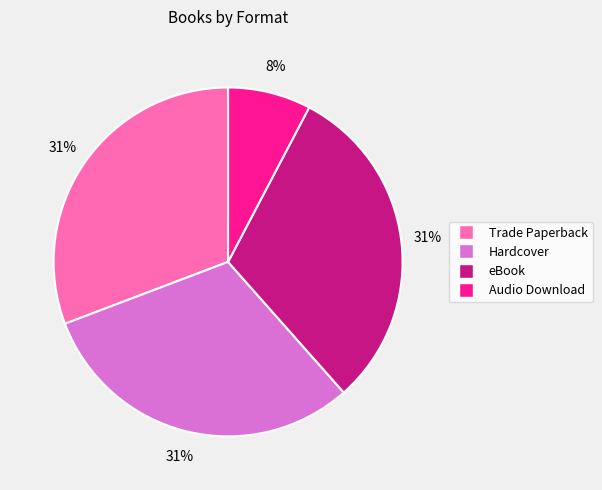

To the nearest percent, what percentage of the pie is eBook?

31%